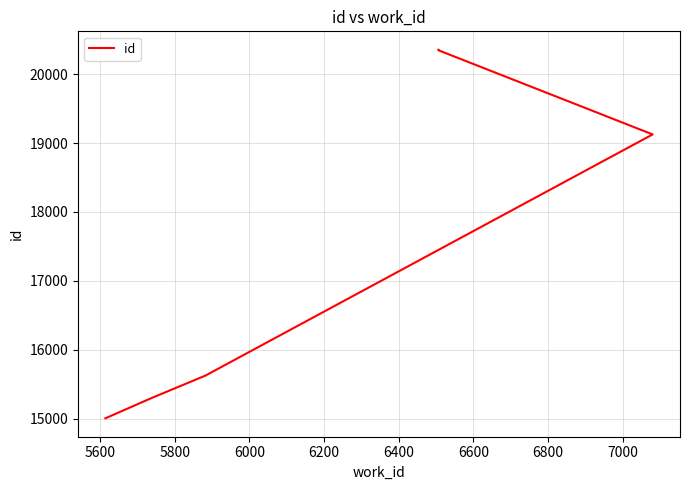

The value at 5400 is 3125. True or false?

False